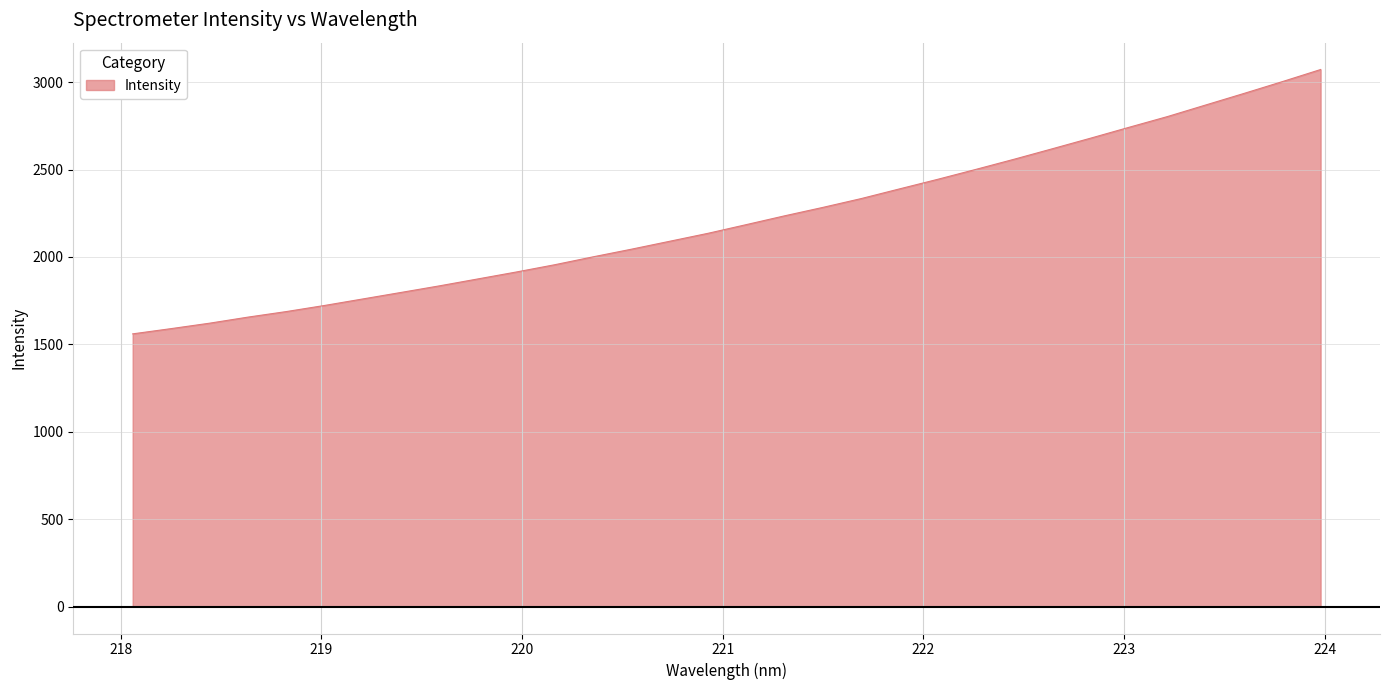

What is the greatest value displayed?

3072.3